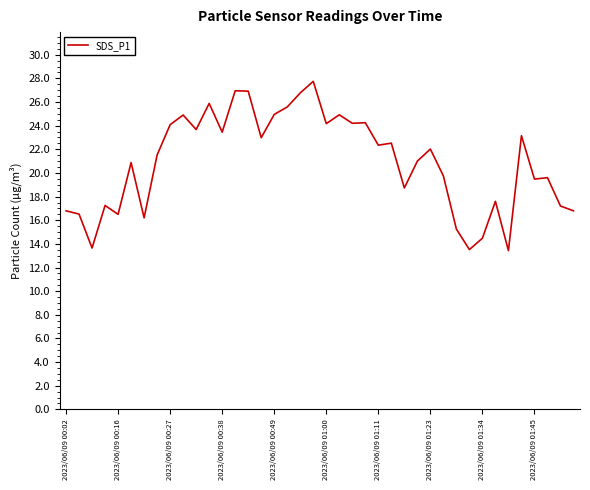

What is the difference between the maximum and minimum values?

14.3